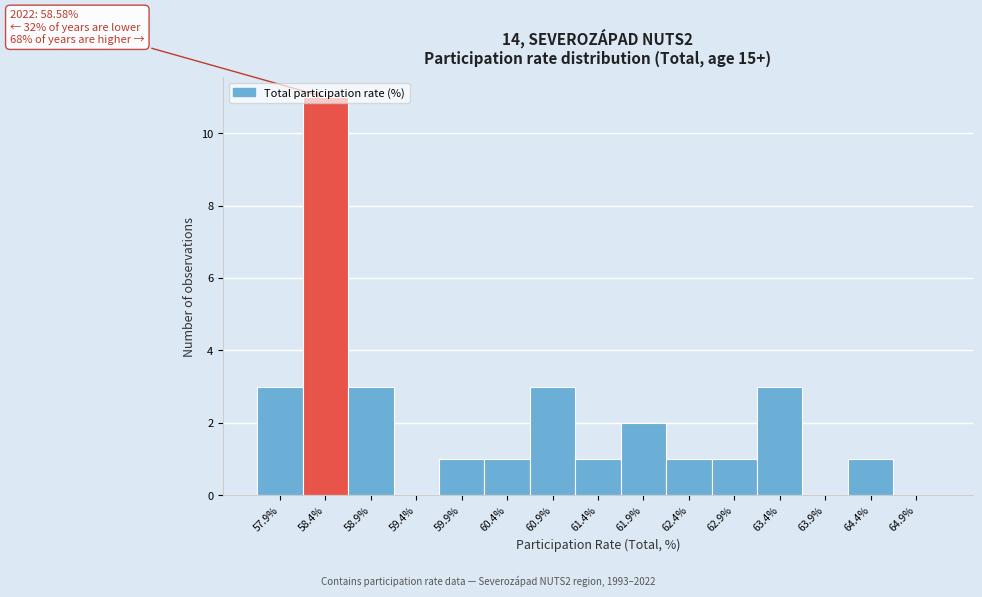

Over which range of the x-axis is the bar tallest?

58.1 to 58.6